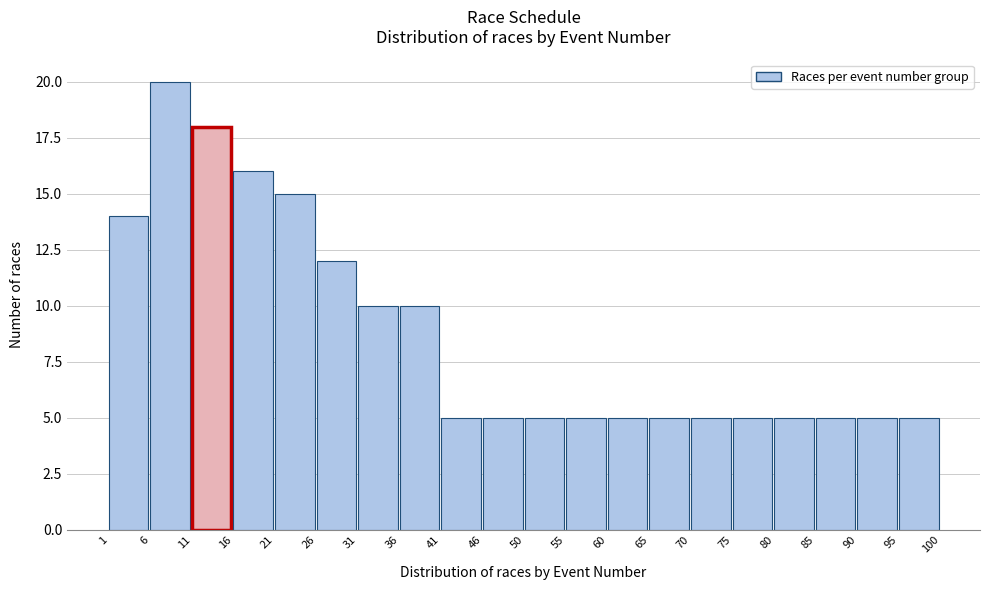

How tall is the bar that spans 31 to 36 on the x-axis? The values are not printed on the chart, so give them approximately, as read against the axis.

10